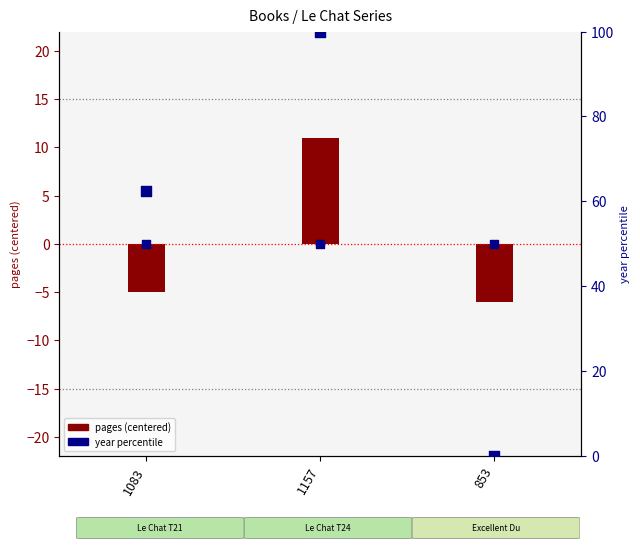

Is the value of pages (centered) at 853 greater than the value of year percentile at 1083?

No